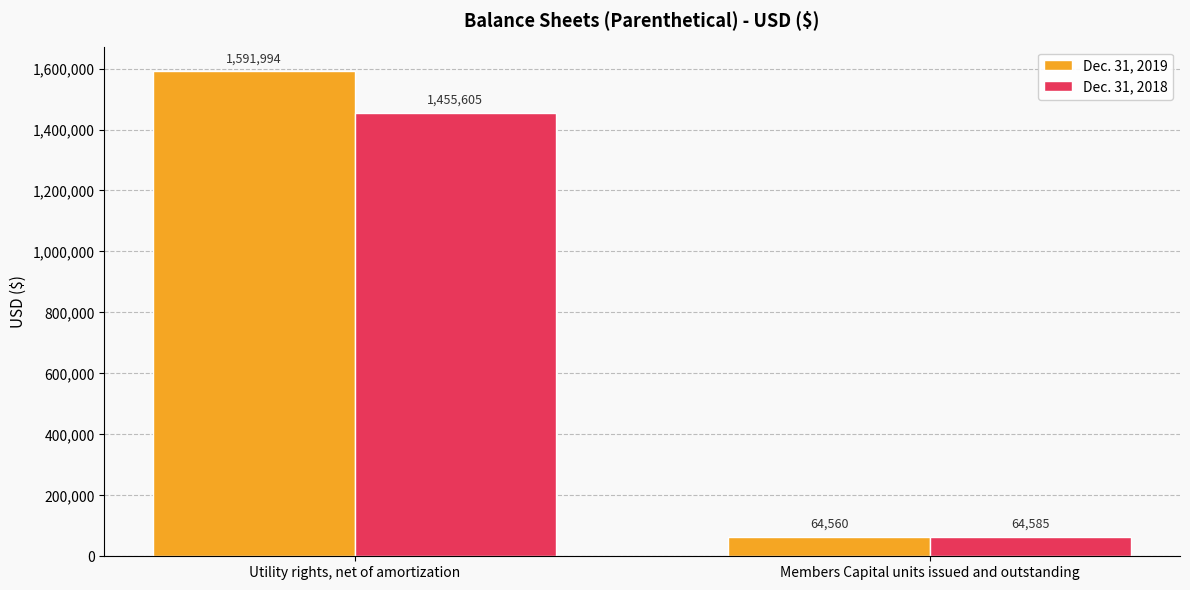

What are all the series names shown in the legend?

Dec. 31, 2019, Dec. 31, 2018